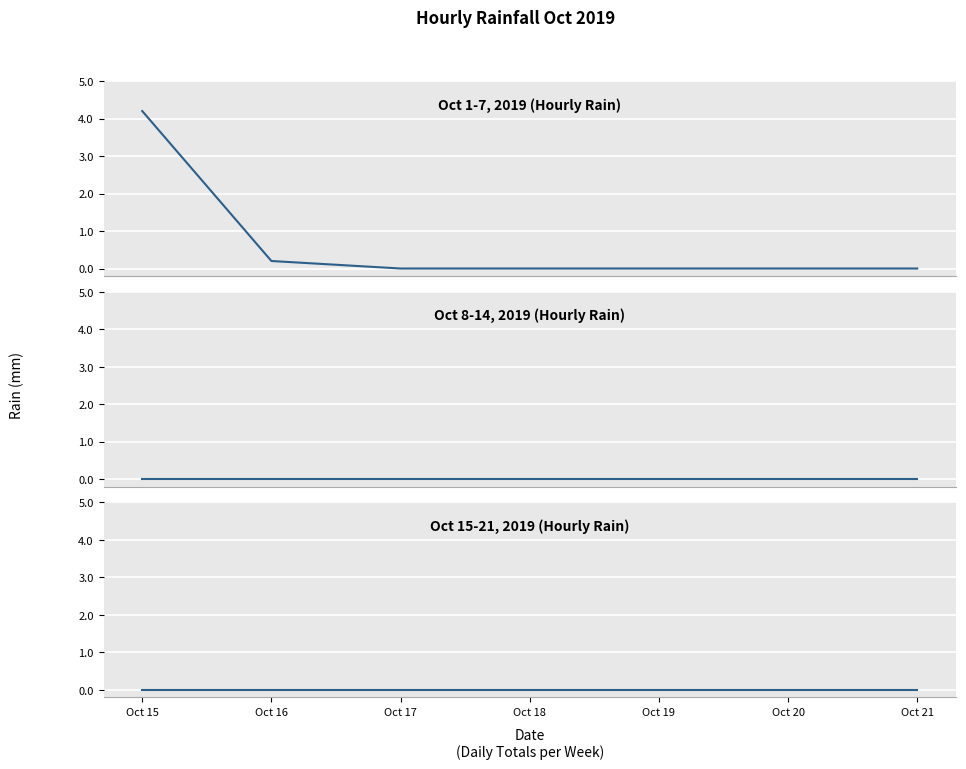

Which series has the largest range (max minus min)?

2019-10-01